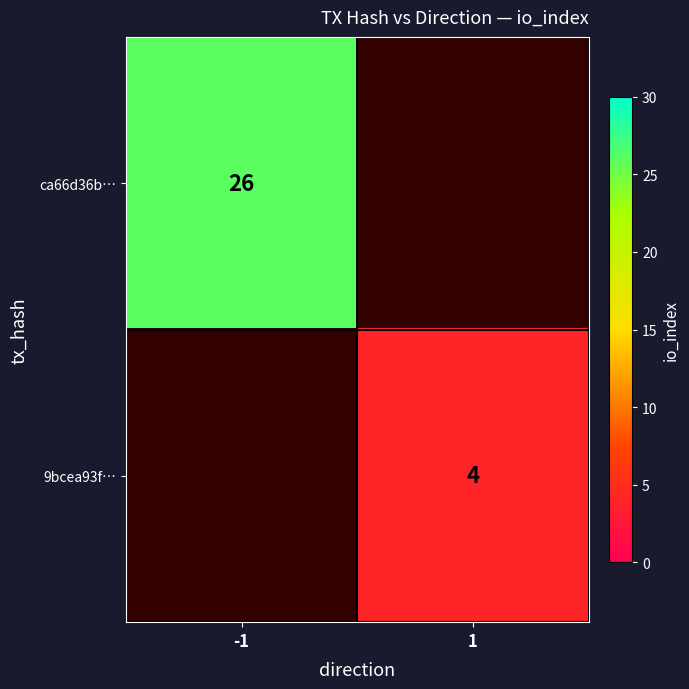

Is it true that 9bcea93f… equals 4 at 1?

True